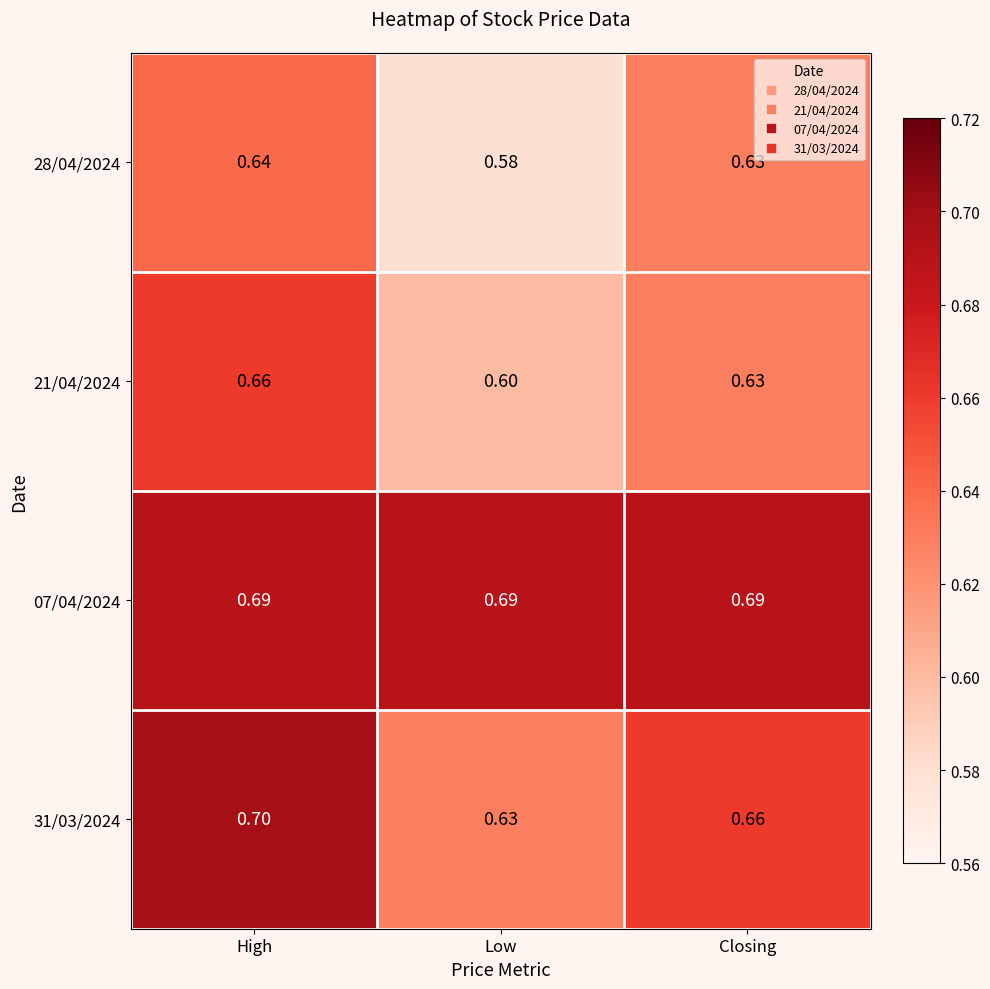

Which category has the highest value in the 28/04/2024 series?

High